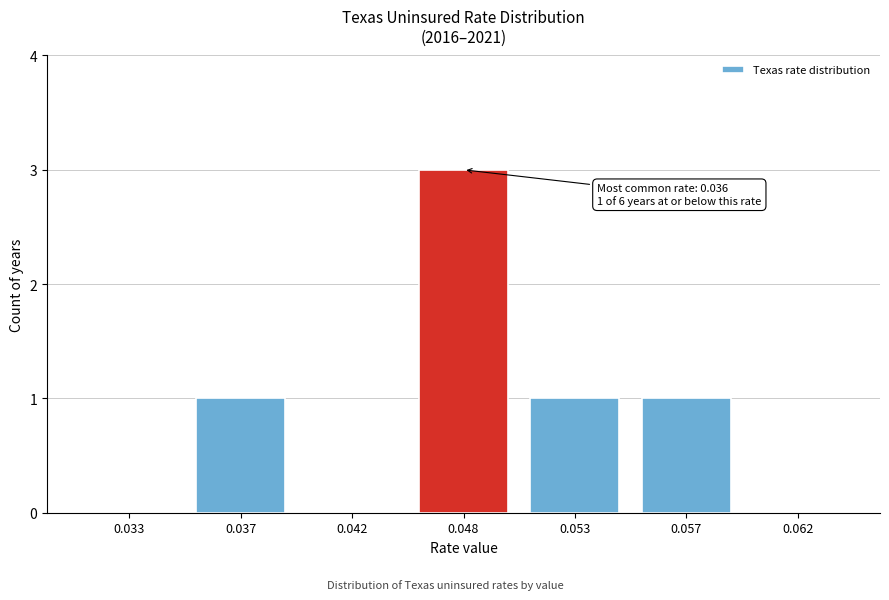

Reading right to left, list all the values displayed in this chart.

0.062=0	0.057=1	0.053=1	0.048=3	0.042=0	0.037=1	0.033=0